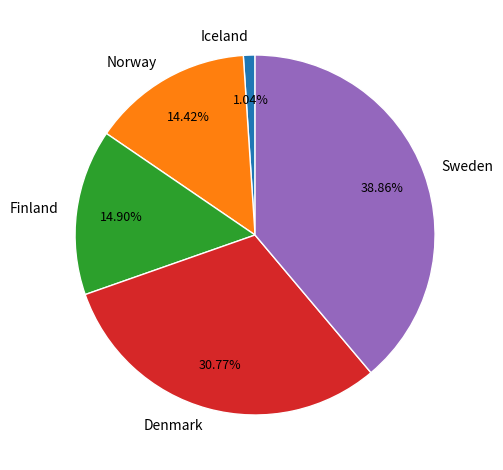

To the nearest percent, what is the difference between the largest and smallest slice percentages?

38%